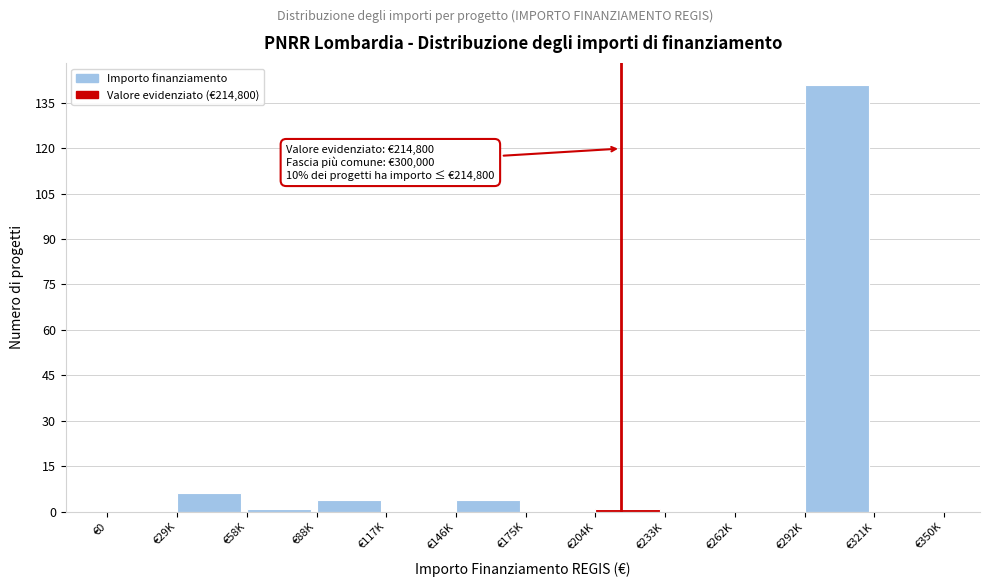

Reading left to right, what are all the values shown in this chart?

€0=0	€29K=6	€58K=1	€88K=4	€117K=0	€146K=4	€175K=0	€204K=1	€233K=0	€262K=0	€292K=141	€321K=0